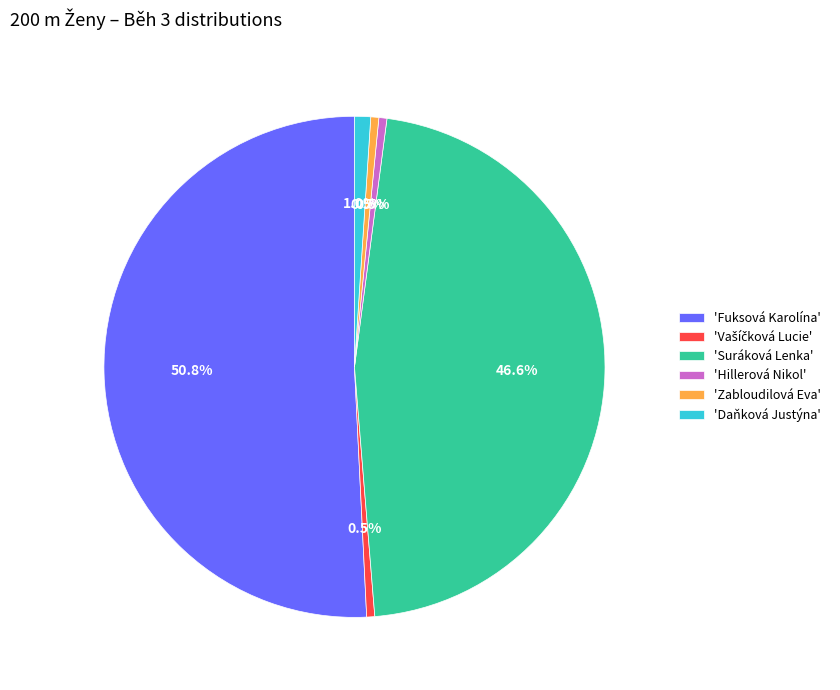

To the nearest percent, what is the difference between the largest and smallest slice percentages?

50%